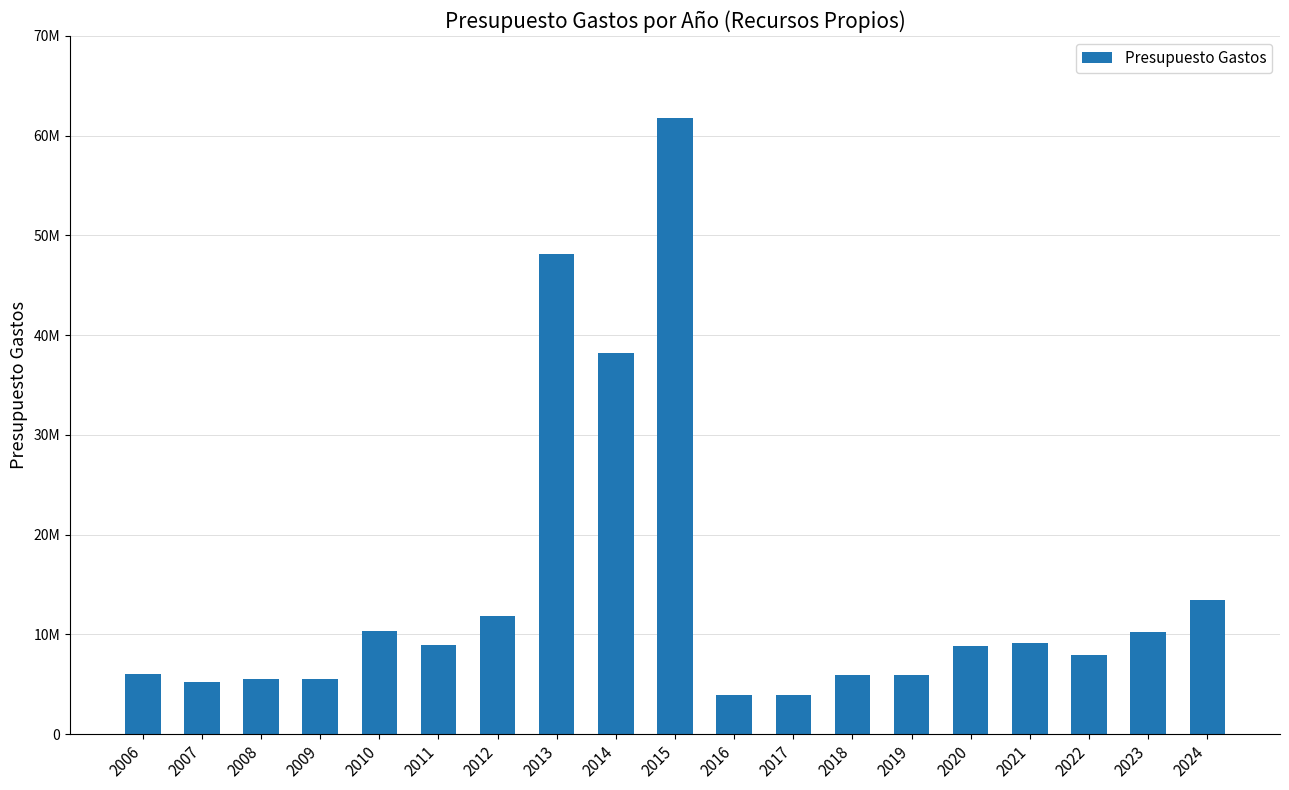

Reading right to left, extract all data points from this chart.

13421884.7	10275652.0	7968250.9	9186434.4	8891439.8	5948931.3	5948931.3	3924096.5	3924024.8	61763793.6	38258931.6	48122715.1	11816754.1	8900071.9	10385766.6	5499486.8	5543445.2	5213260.1	6044128.4